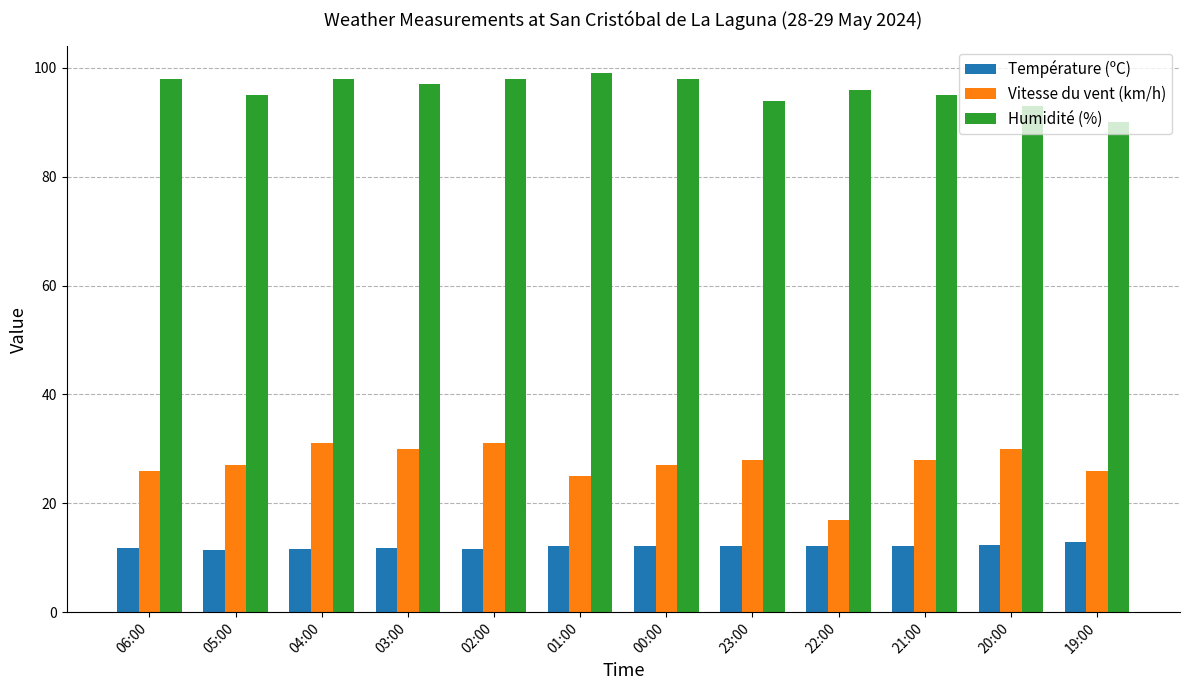

What is the average value of the Vitesse du vent (km/h) series?

27.2